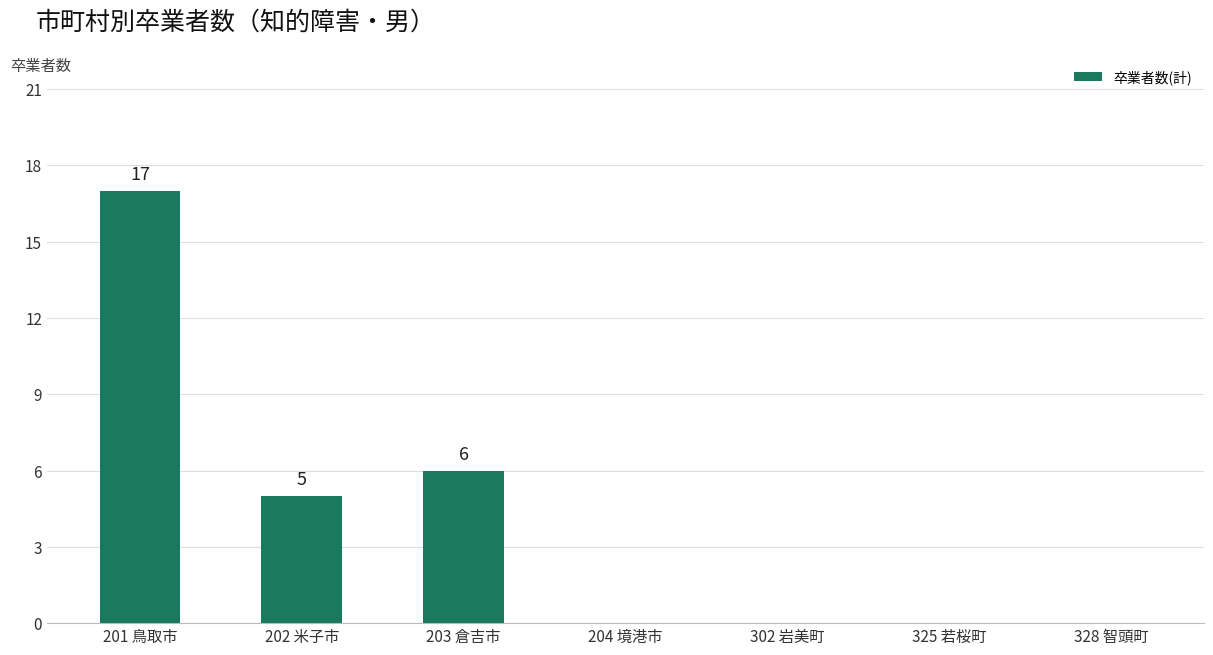

How many categories are shown in the chart?

7